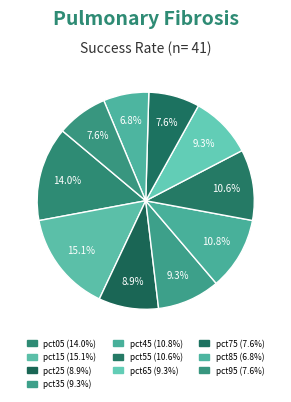

How many slices are in this pie chart?

10